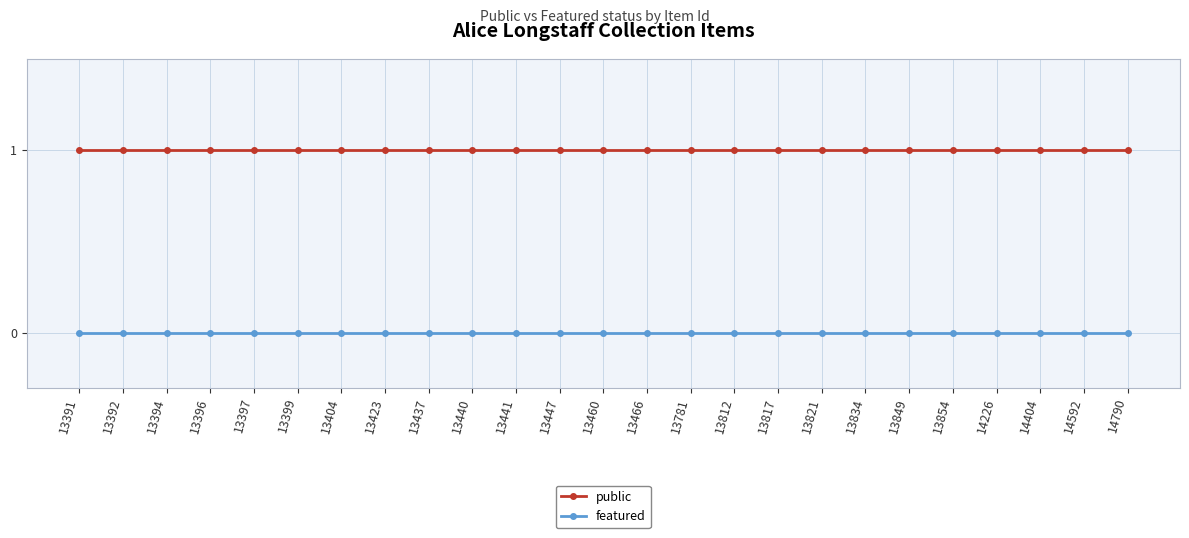

True or false: featured has a value of 0 at 13399.

True